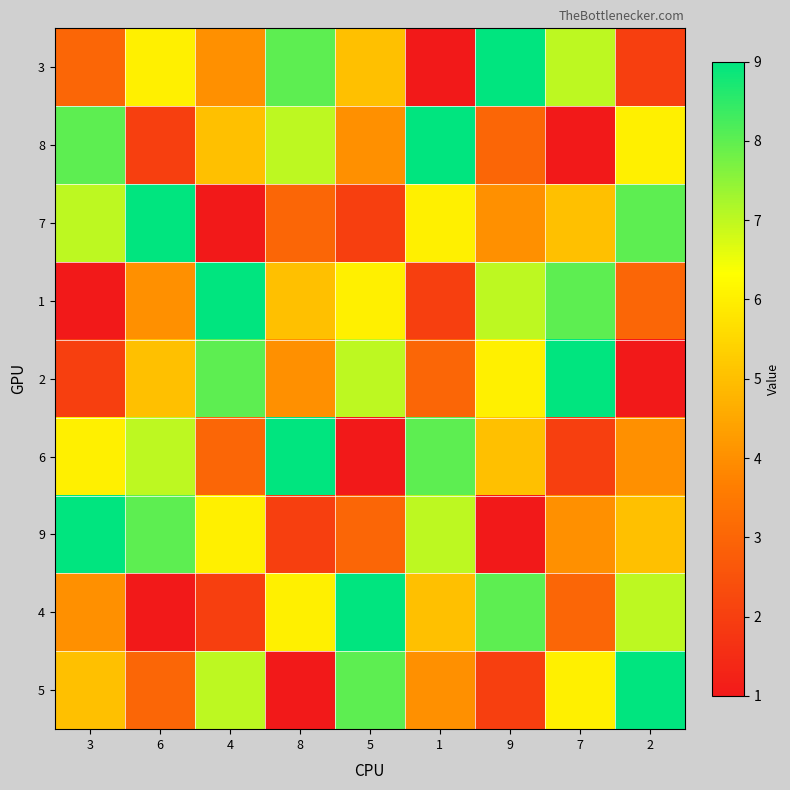

What is the difference between the highest and lowest values at 9?

8